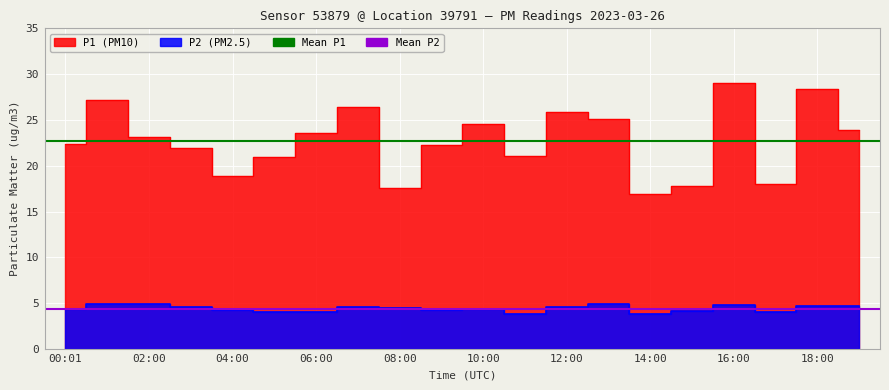

What is the total value across all series at 00:01?

27.1